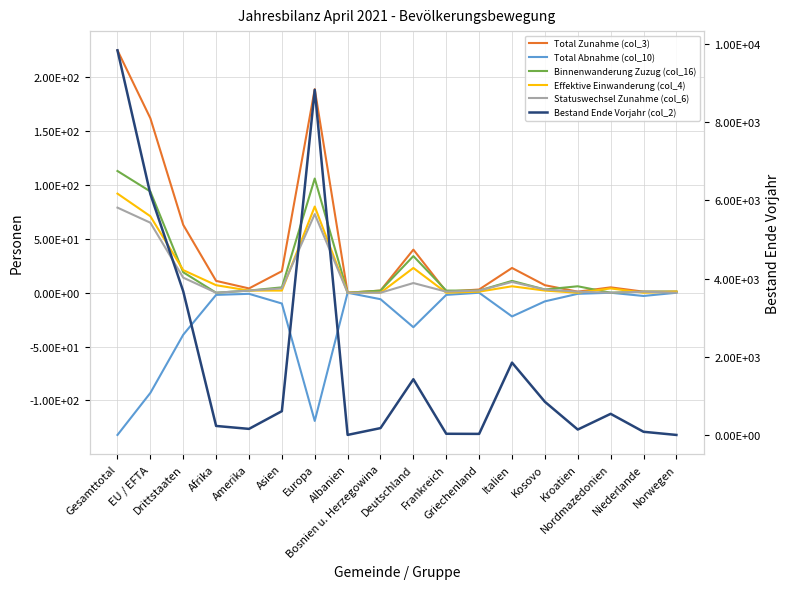

Count the number of data series in this chart.

6